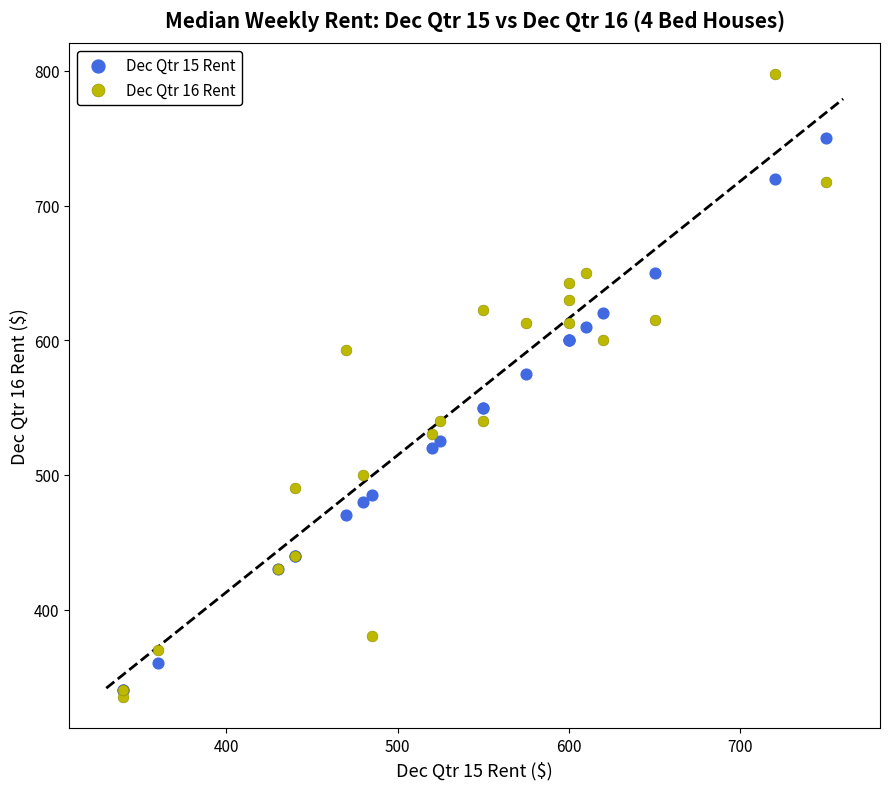

Across all series, what Y value is closest to 566?

575.0